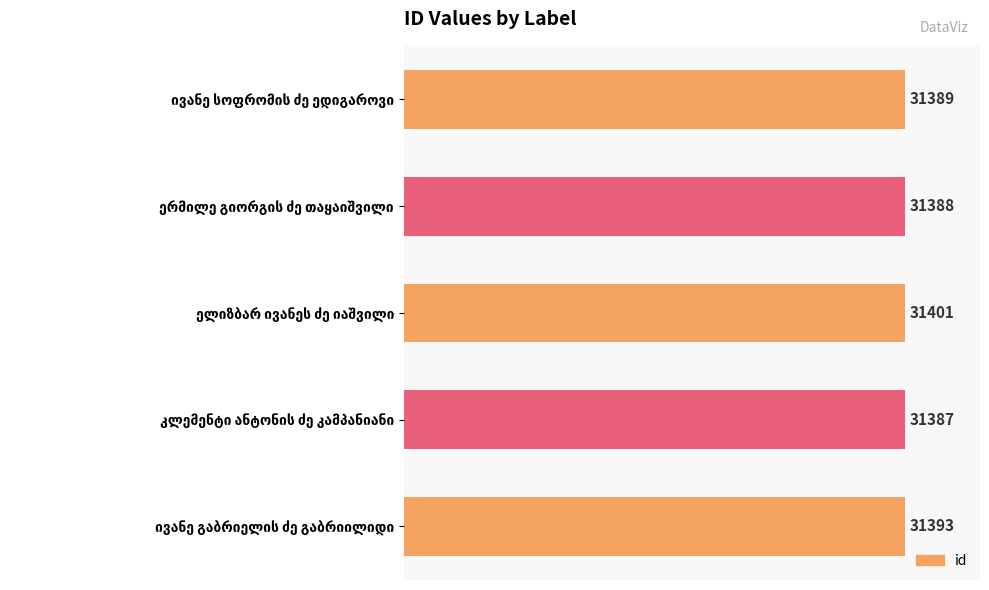

What is the difference between the second highest and minimum values?

6